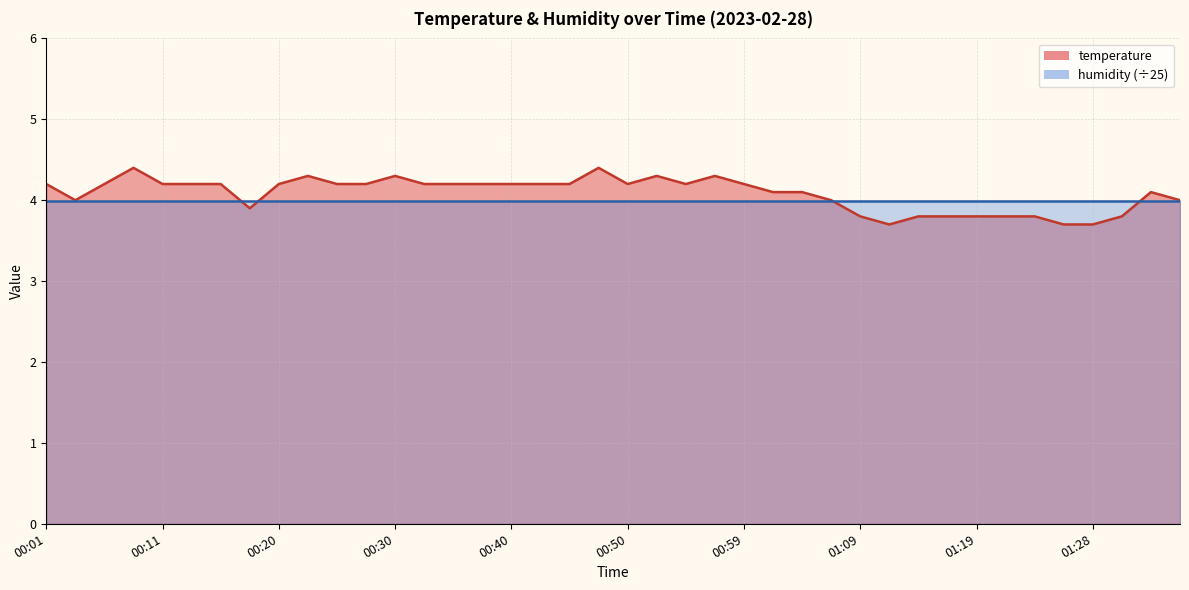

What is the label of the 28th point from the left?

01:07